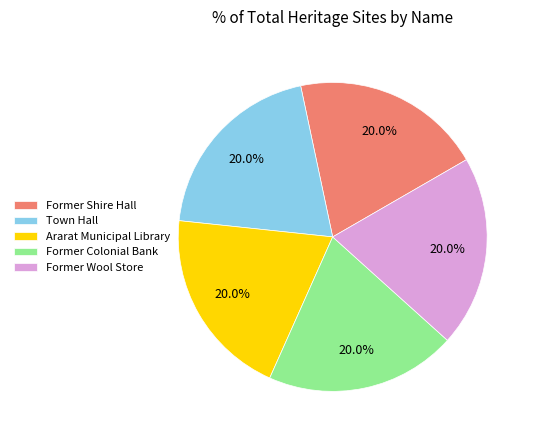

What portion of the pie excludes Former Shire Hall?

80.0%